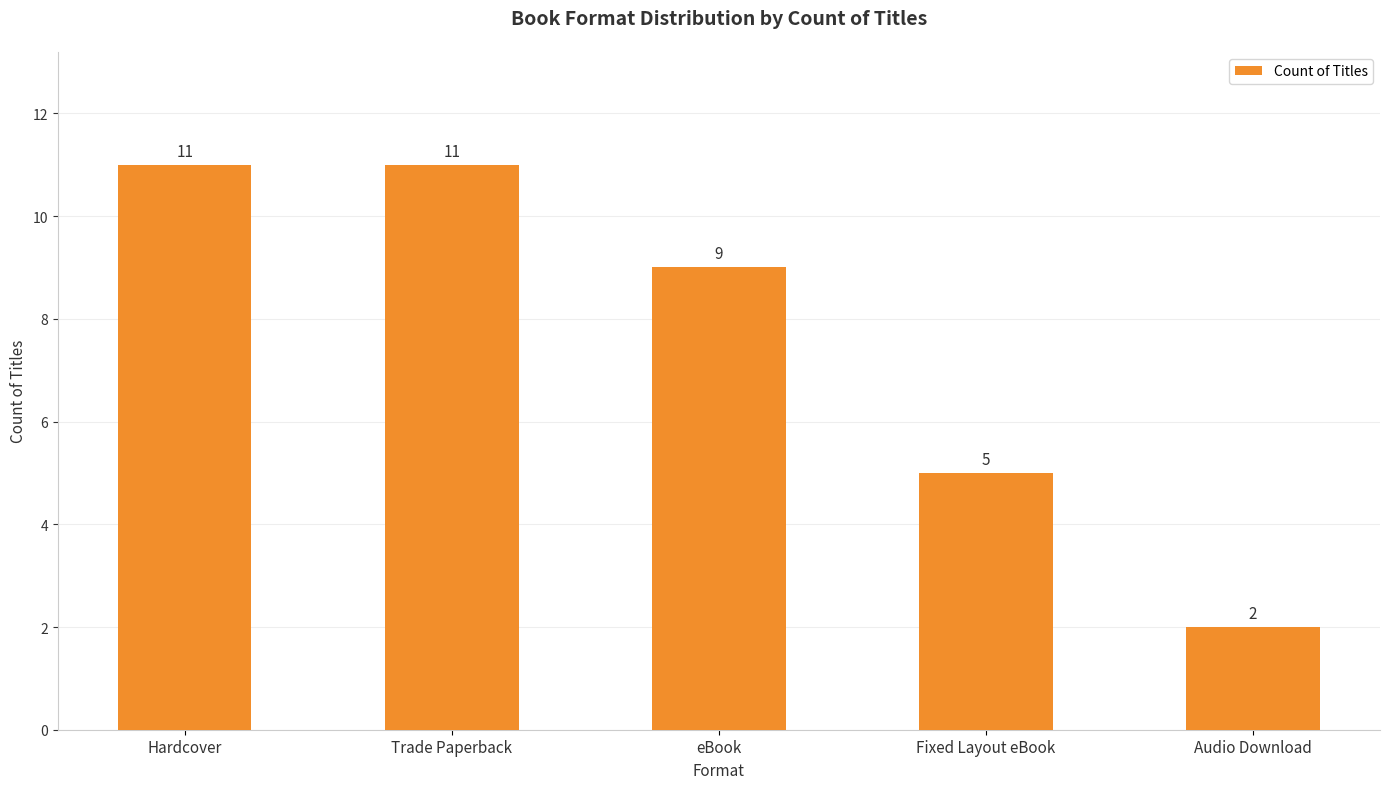

Is it true that the value at eBook is 9?

True